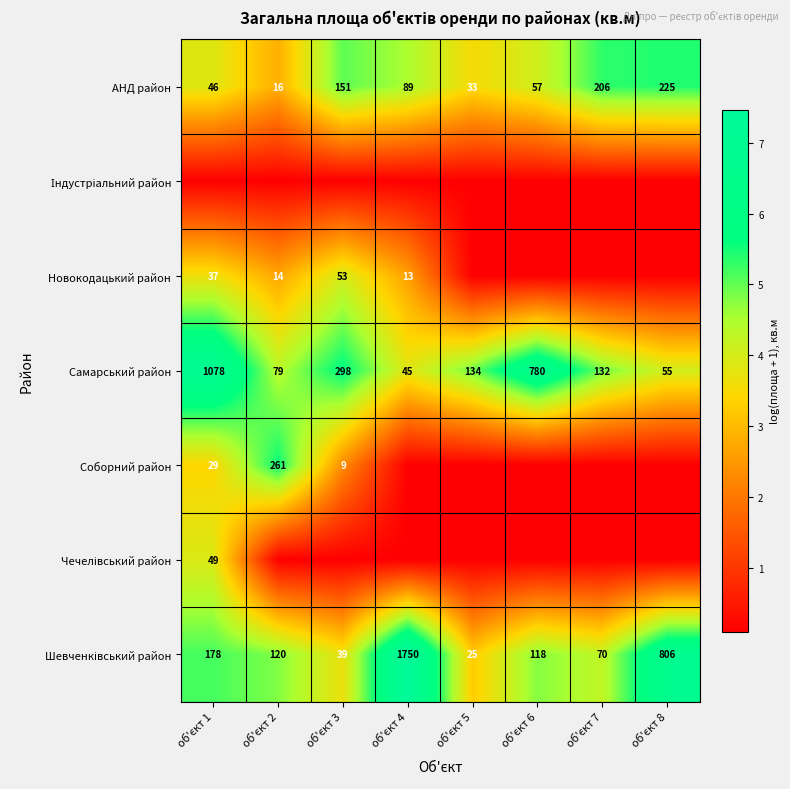

What is the smallest value displayed?

0.1